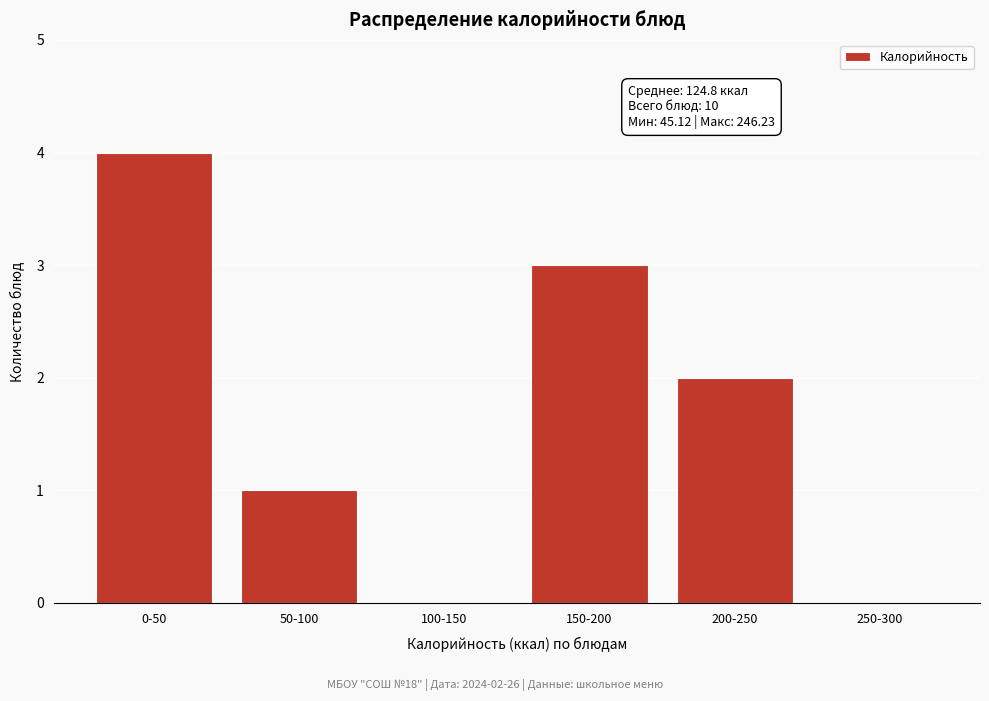

Reading right to left, what are all the values shown in this chart?

250-300=0	200-250=2	150-200=3	100-150=0	50-100=1	0-50=4